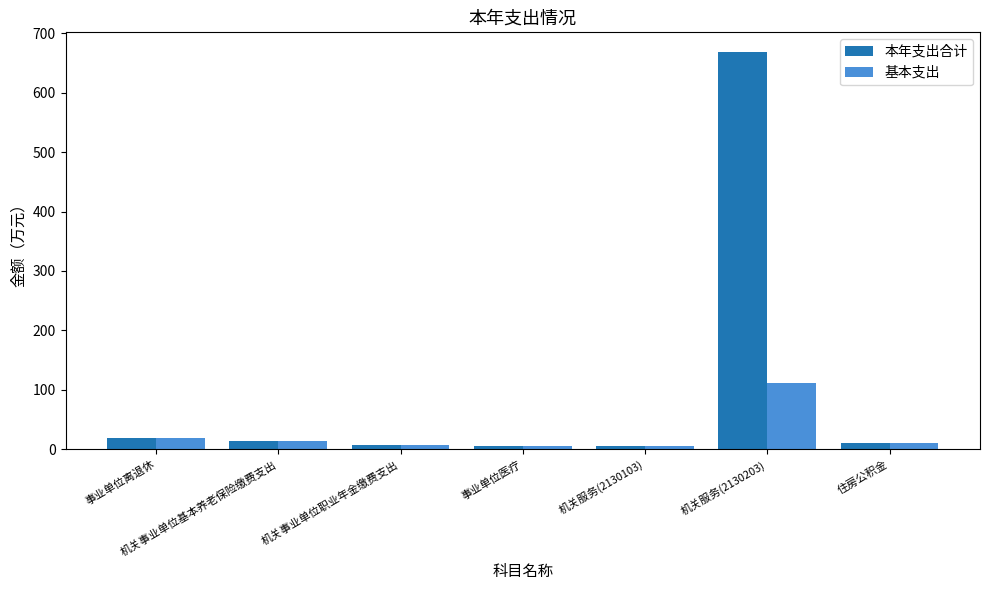

What is the maximum value for 基本支出?

112.4